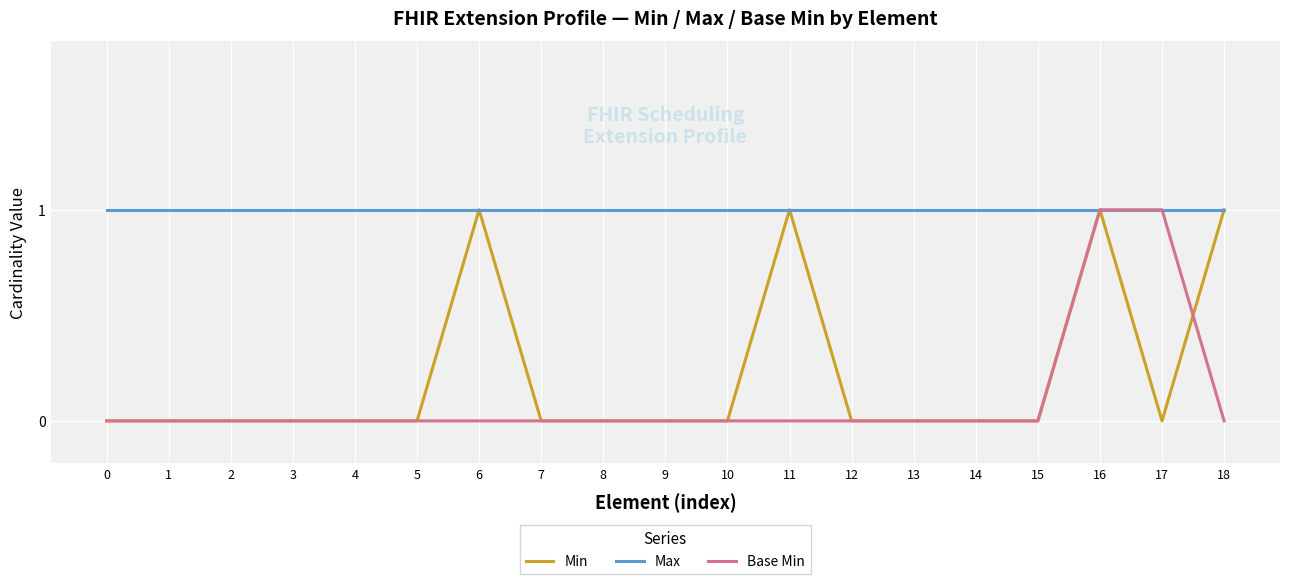

True or false: Min has a value of 0 at 0.

True